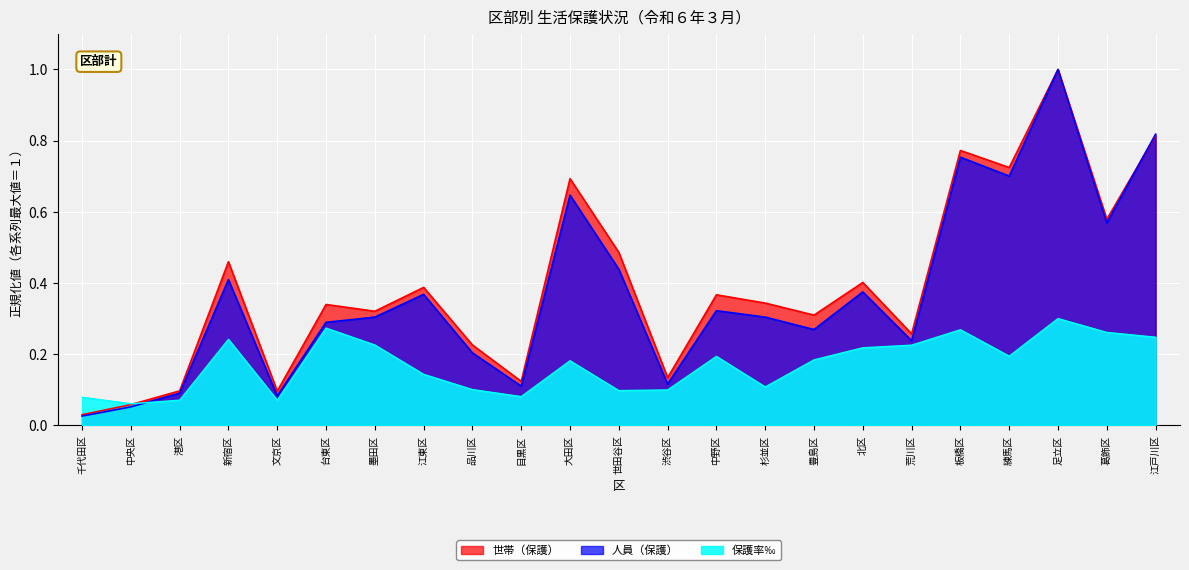

What is the sum of all 世帯（保護） values?

9.0